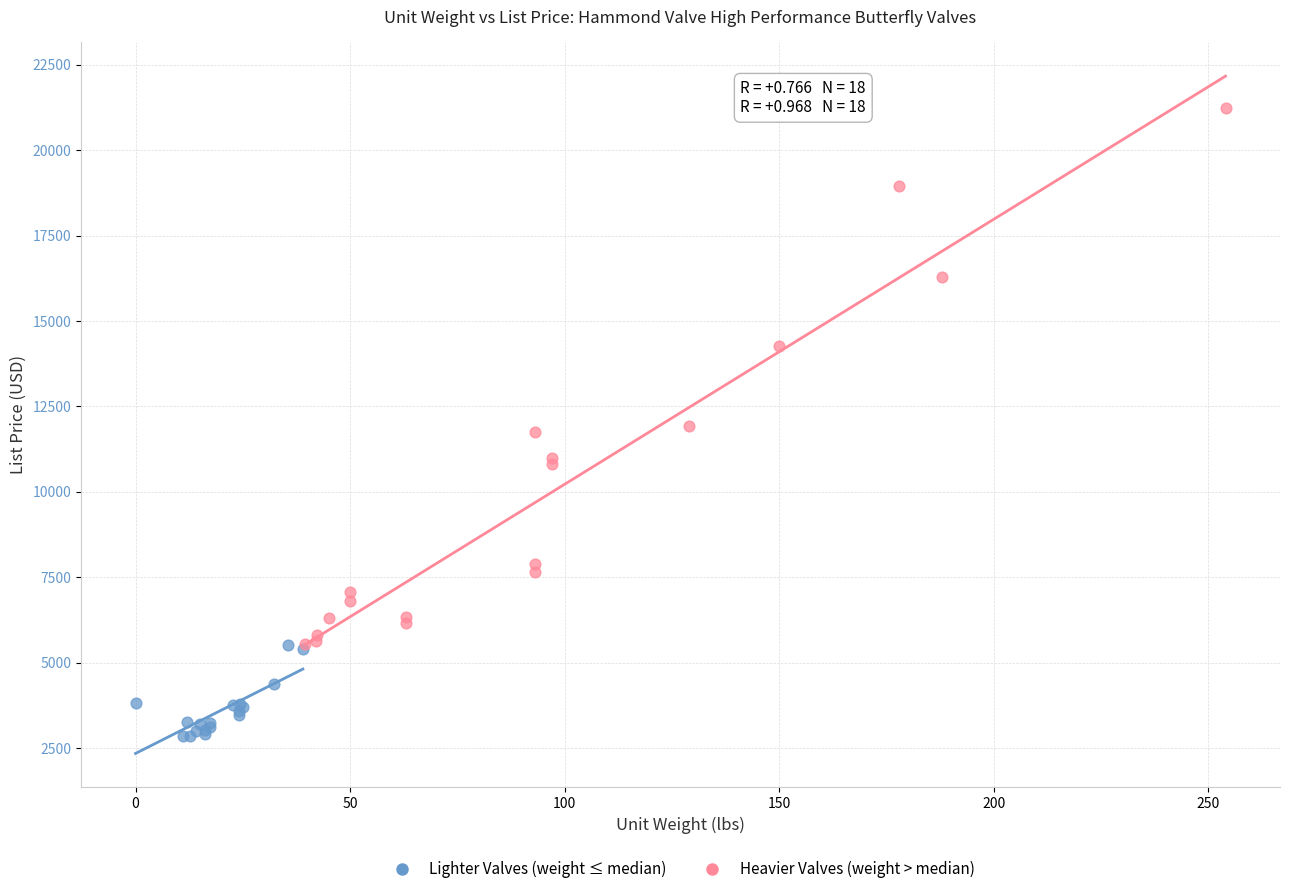

Which series has the largest Y range (max minus min)?

Heavier Valves (weight > median)